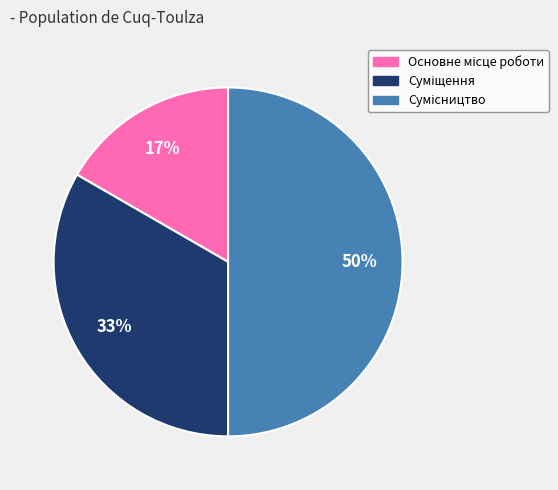

To the nearest percent, what is the average slice percentage?

33%